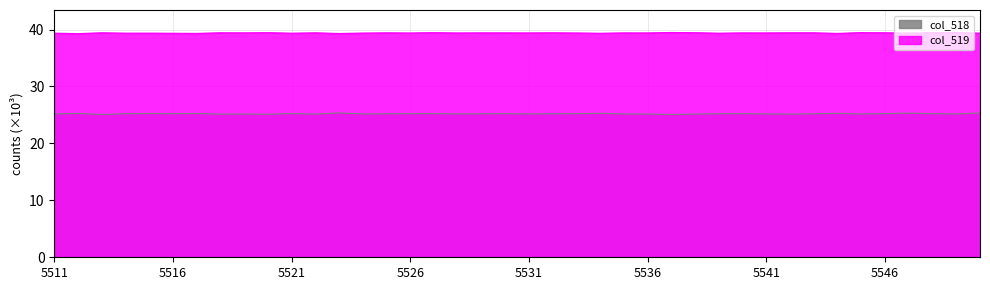

True or false: col_518 and col_519 cross at least once.

False